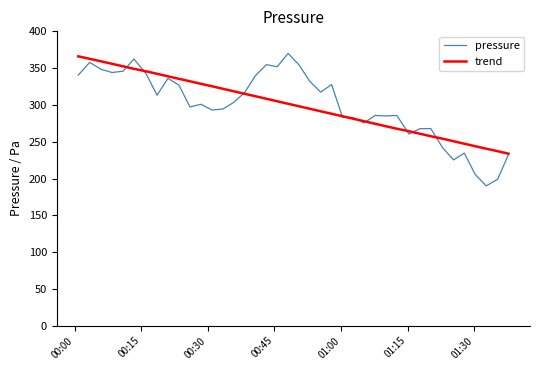

What is the lowest value of the trend series?

233.7